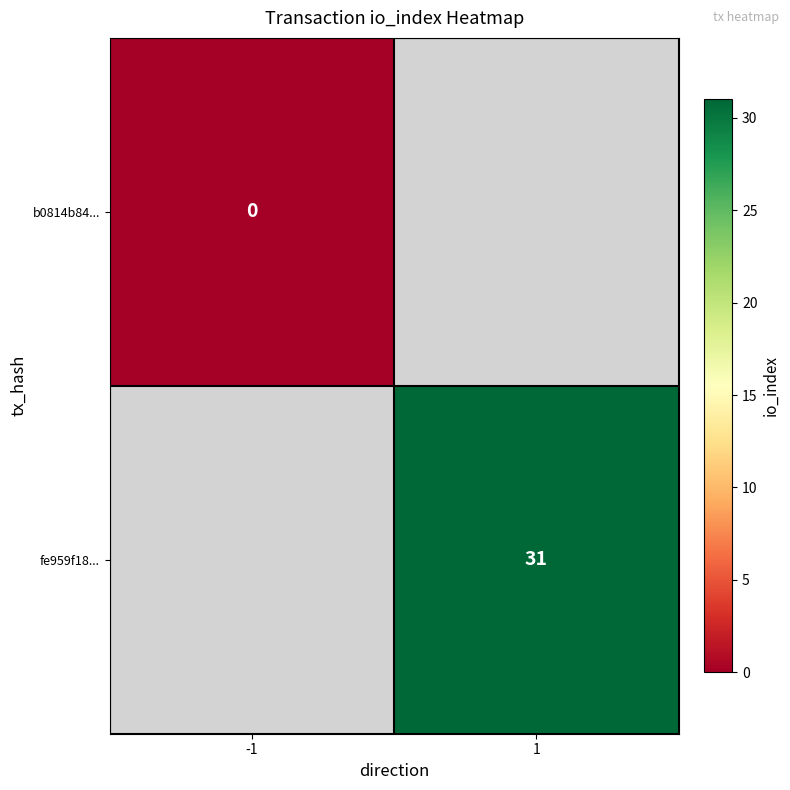

Is it true that fe959f18... equals 31 at 1?

True